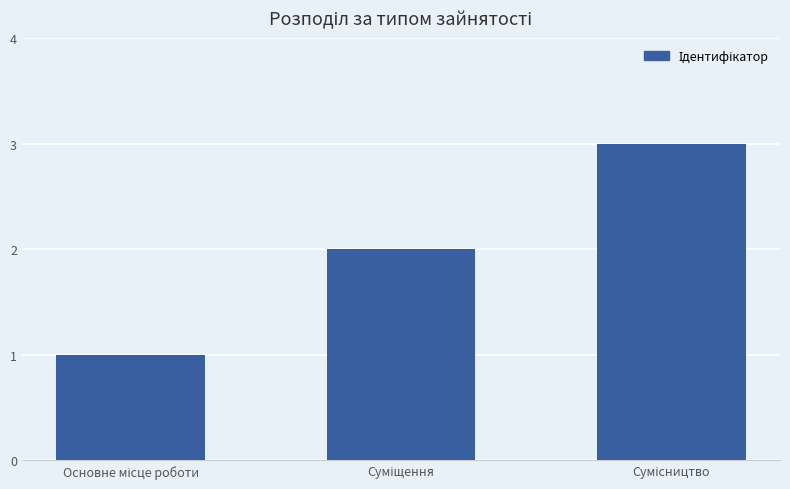

What is the maximum value shown in the chart?

3